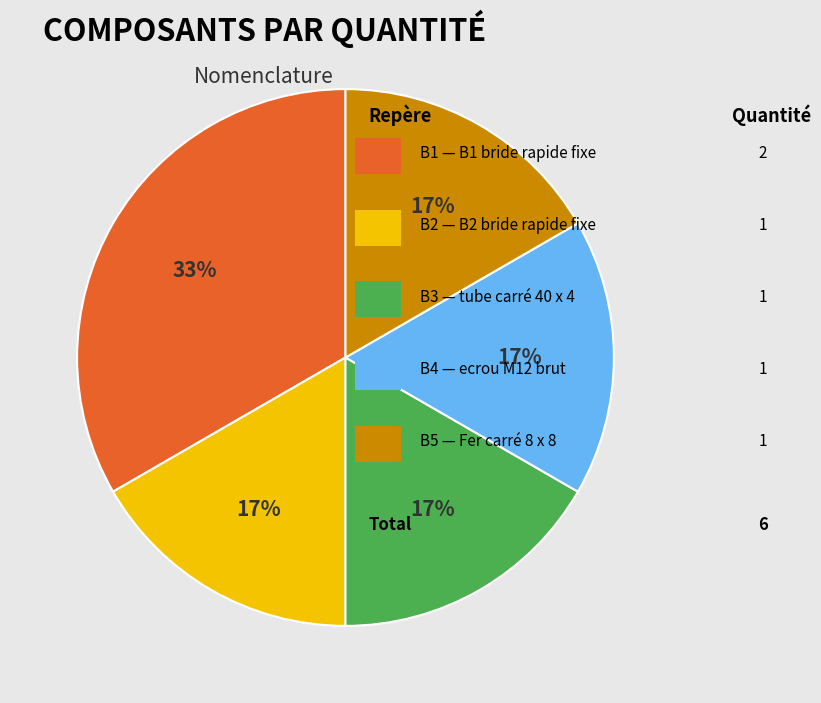

Does any single category account for the majority?

No